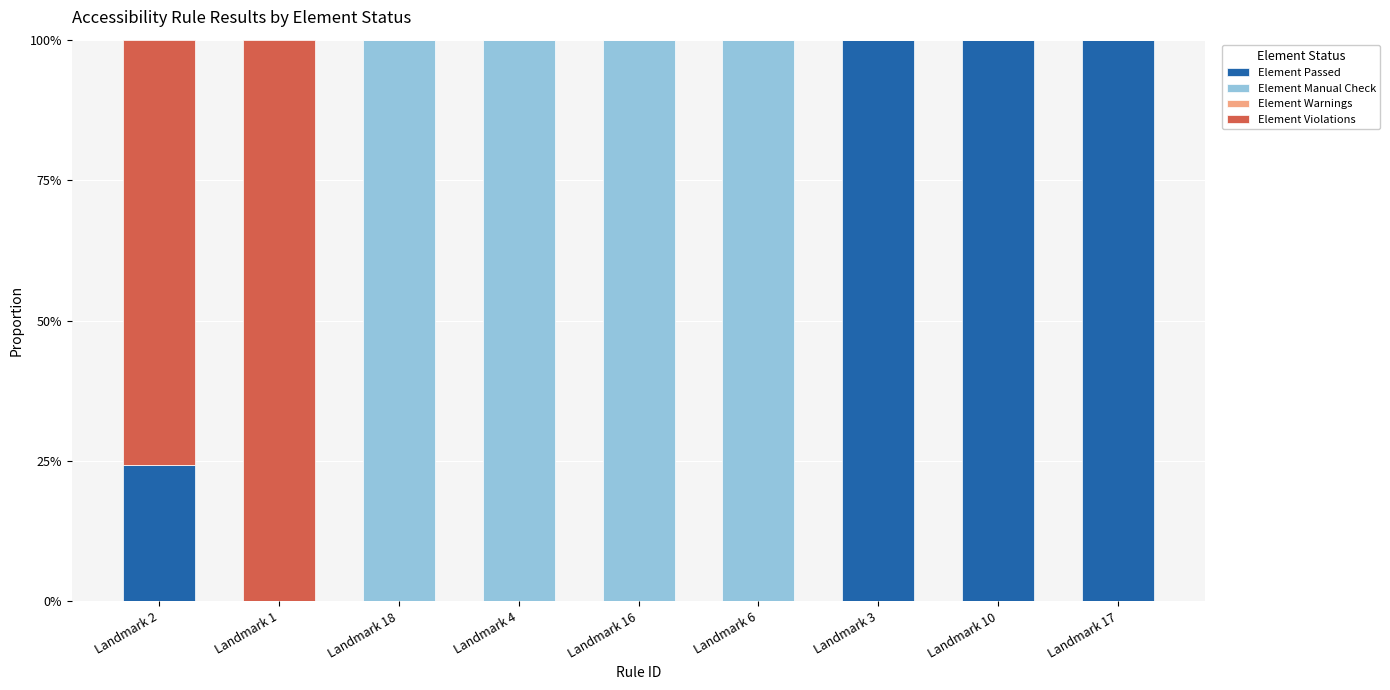

Where is Element Passed nearest to the value 50?

Landmark 2